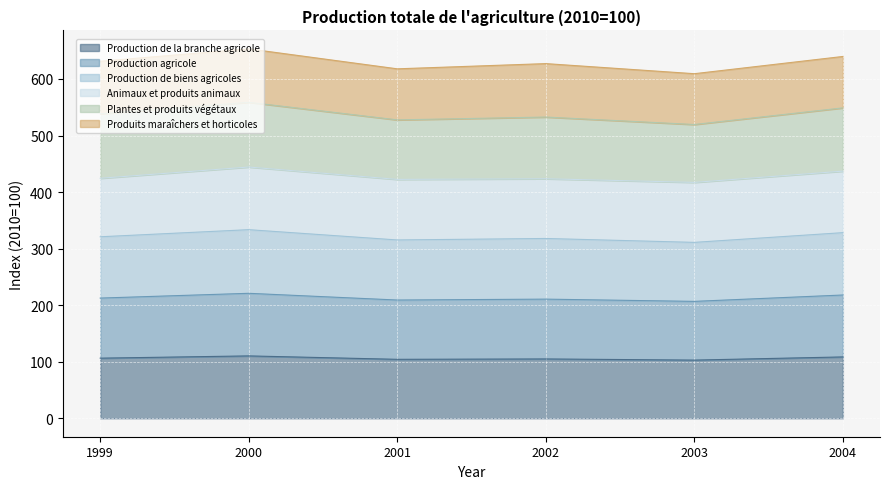

True or false: Production agricole and Production de biens agricoles cross at least once.

False